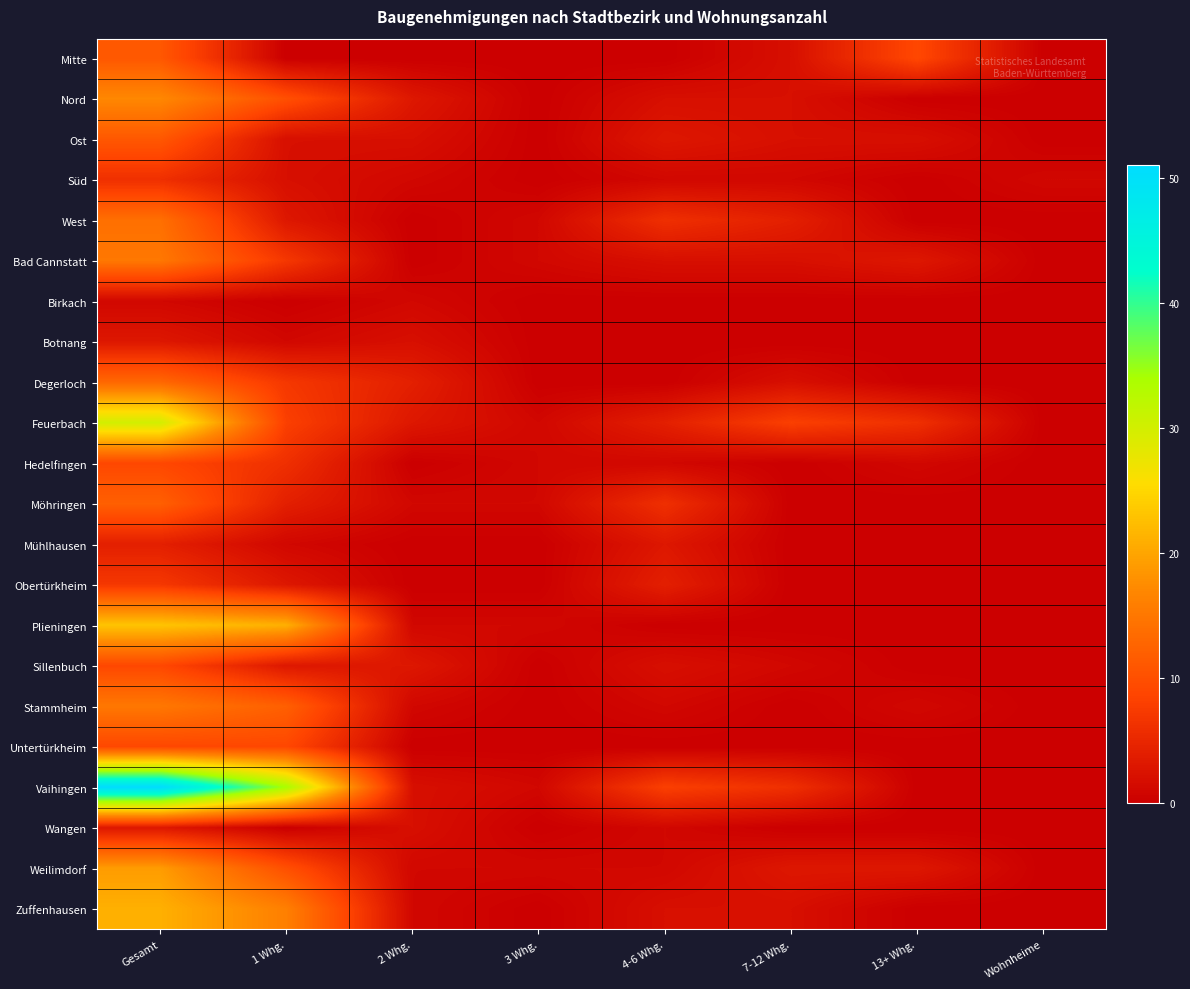

Which has a higher value, 3 Whg. or 7-12 Whg.?

7-12 Whg.